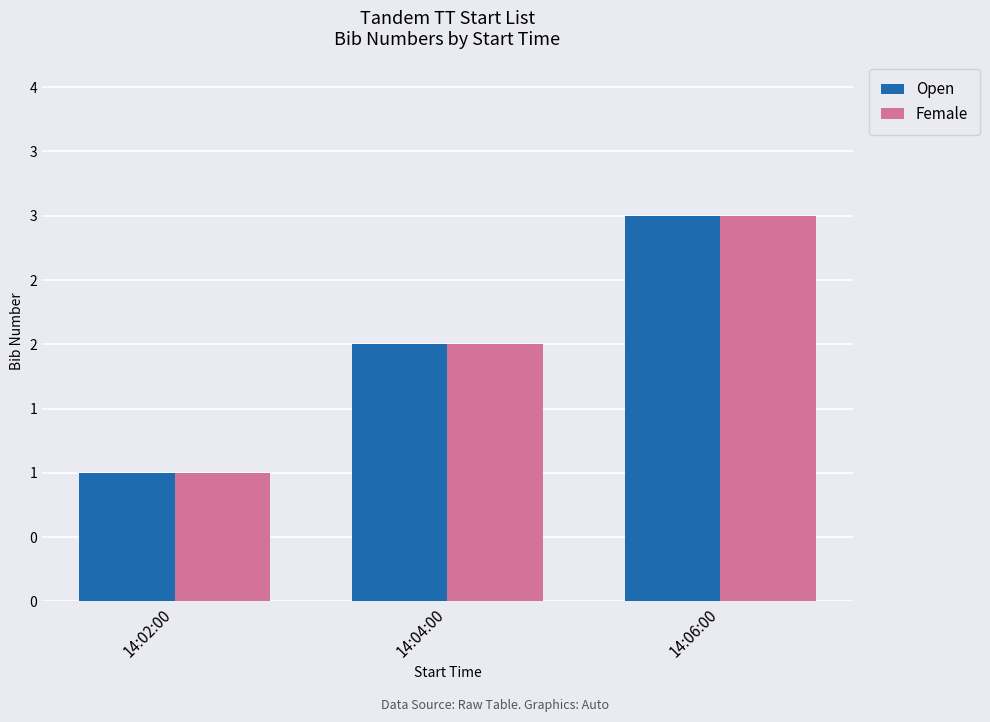

What is the label of the 3rd bar from the left?

14:06:00